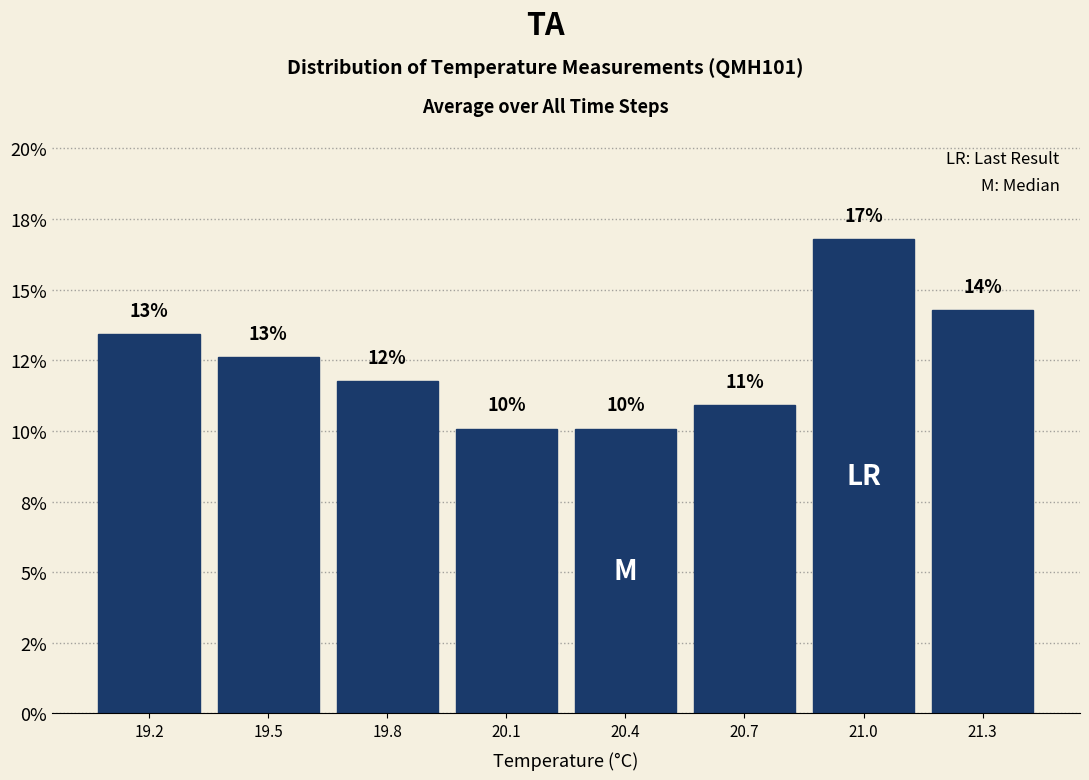

Are the bars horizontal?

No